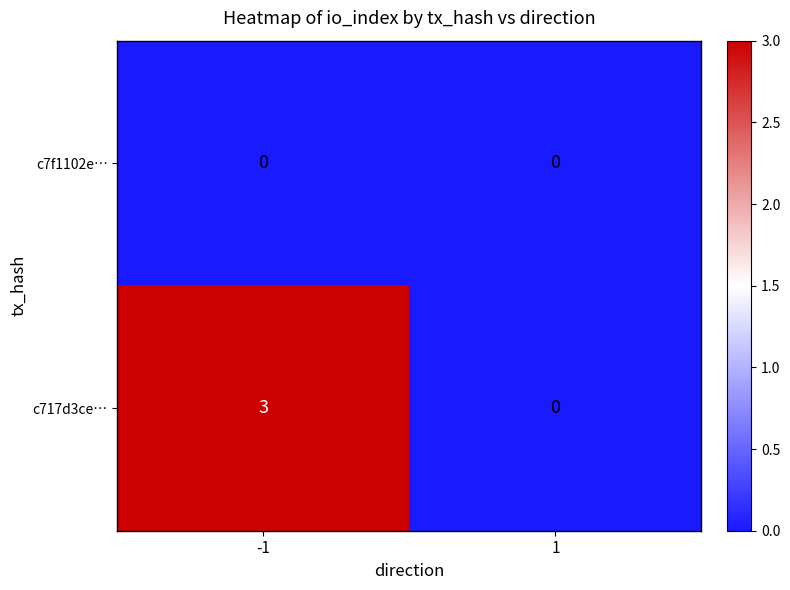

Which series changed the most between -1 and 1?

c717d3ce…